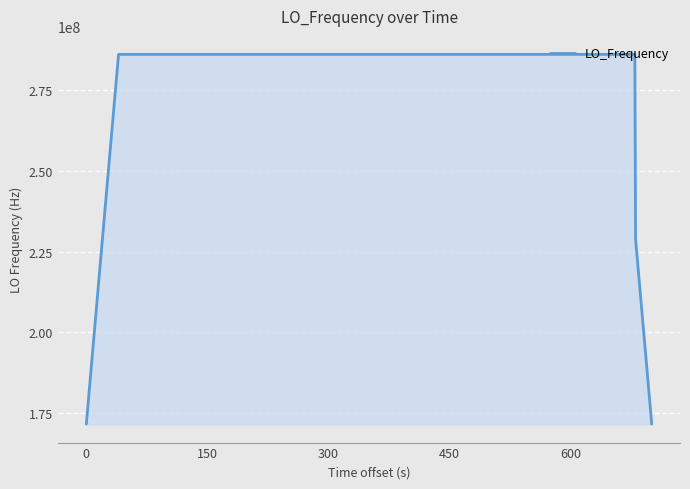

What is the maximum value shown in the chart?

286047001.2